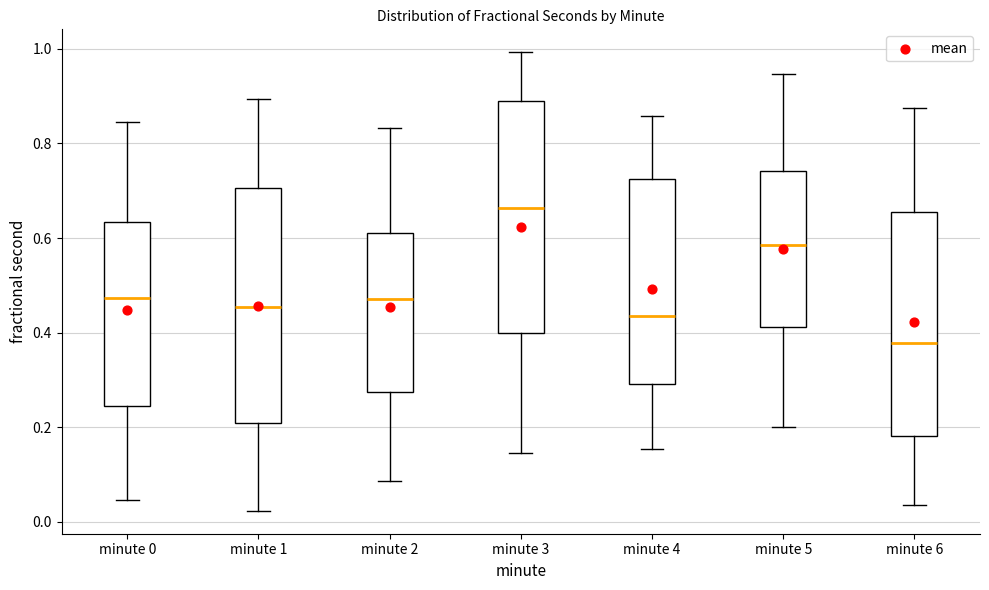

Where does the lower whisker of the box for minute 6 end on the y-axis? The values are not printed on the chart, so give them approximately, as read against the axis.

0.04